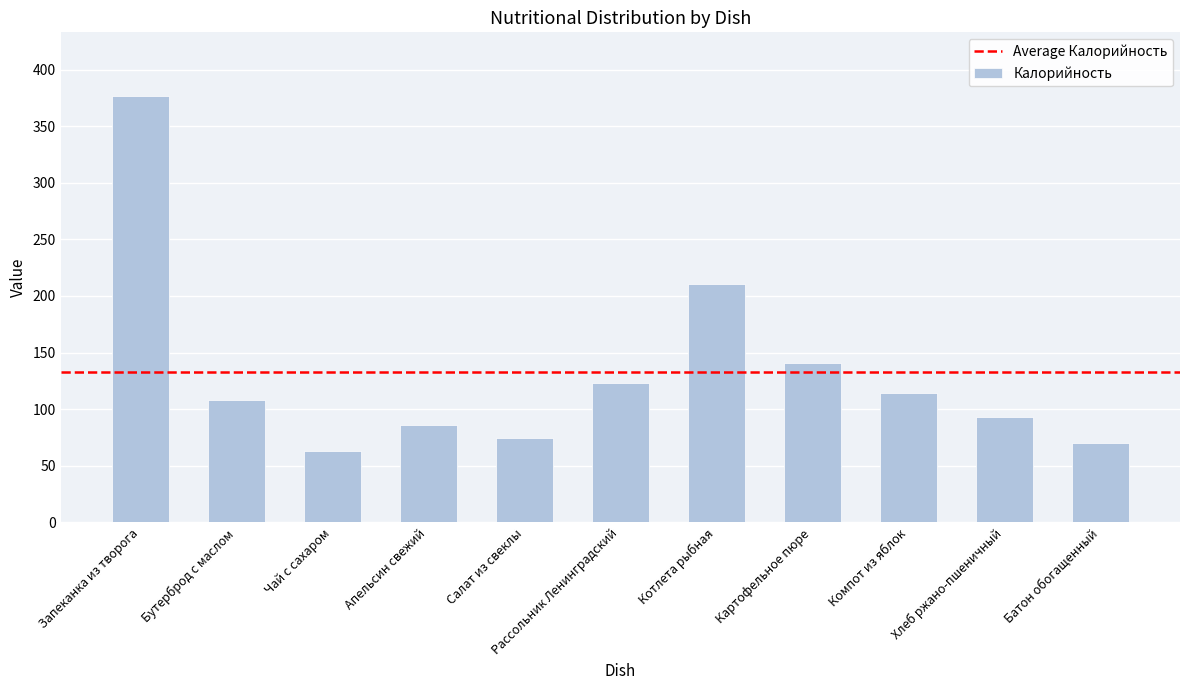

The chart shows a value of 63.0 at Чай с сахаром. True or false?

True